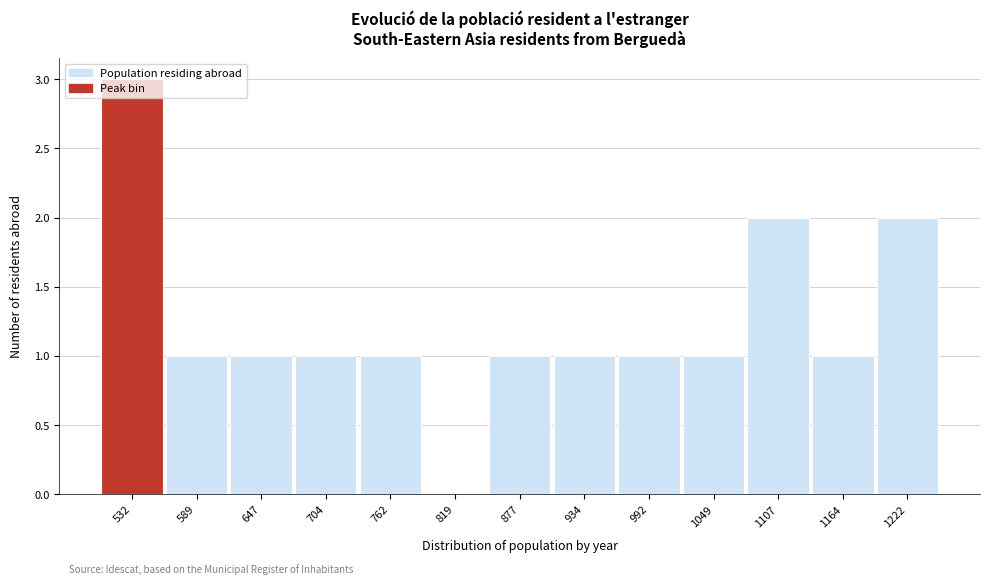

True or false: the data shows 1 at 532.

False